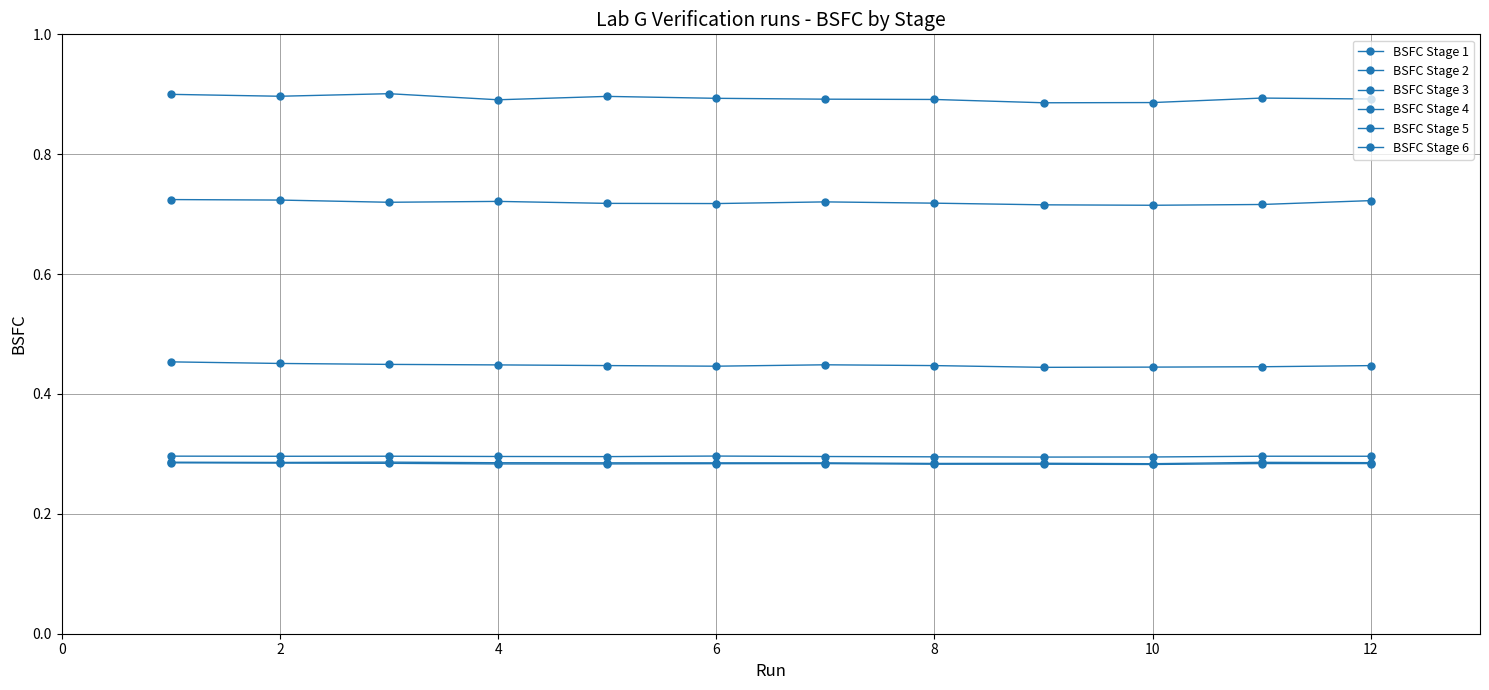

Count the number of categories in the chart.

12